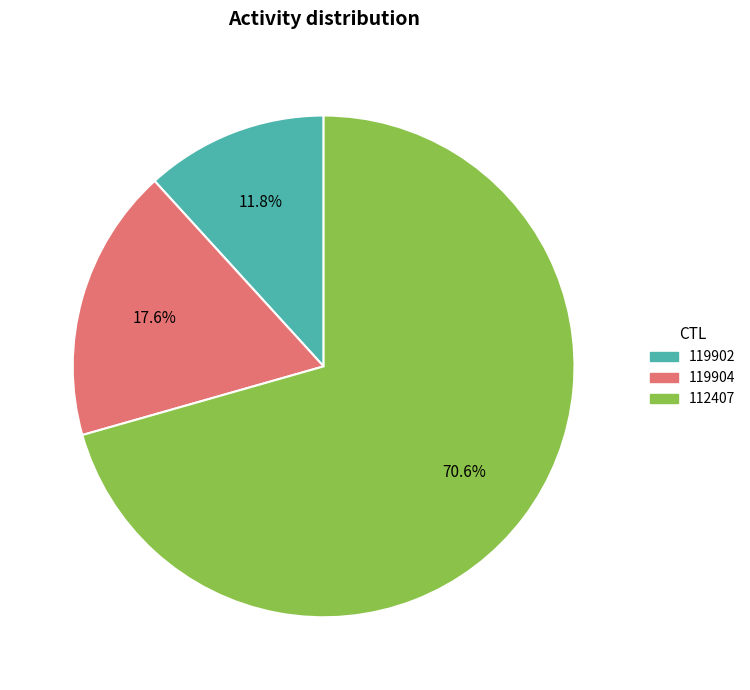

To the nearest percent, what is the difference between the largest and smallest slice percentages?

59%